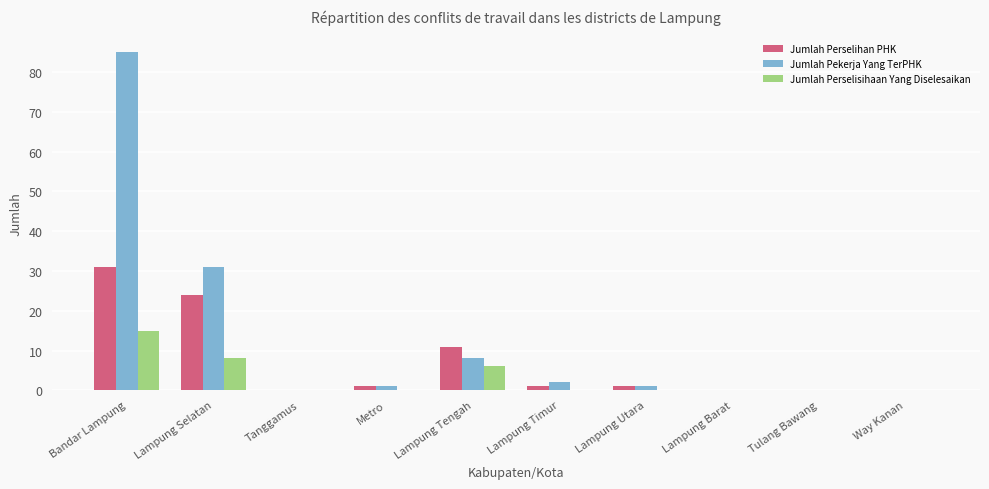

Count the Jumlah Perselisihaan Yang Diselesaikan values in the range 0 to 6.

8